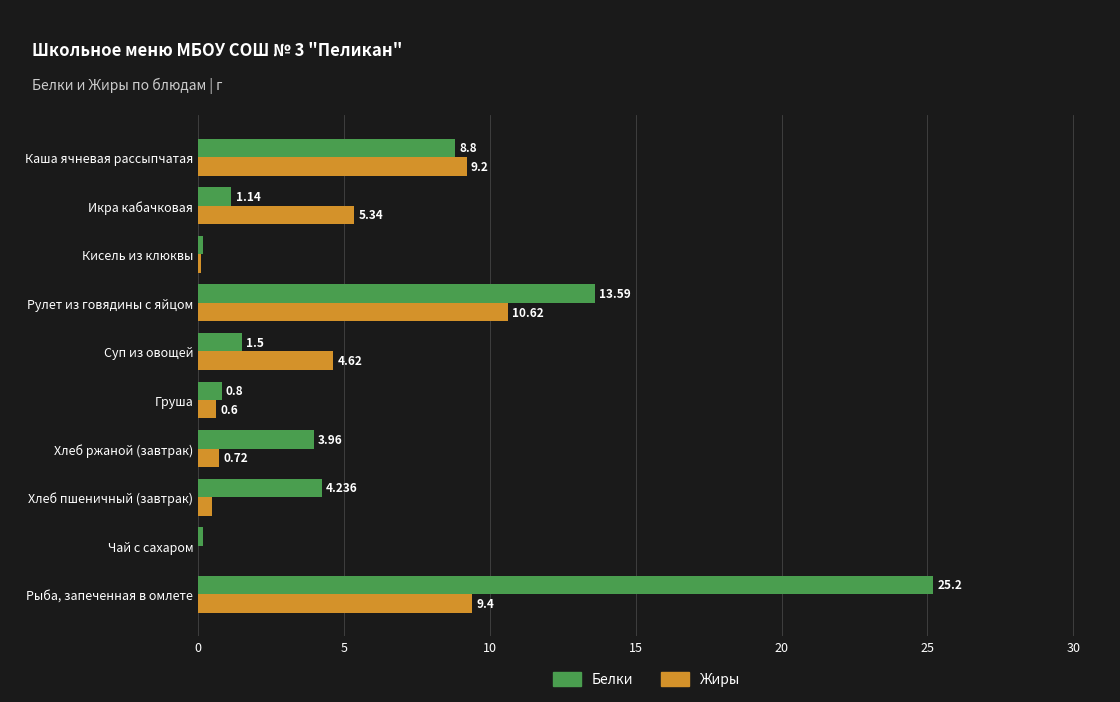

Is the value of Жиры at Чай с сахаром greater than the value of Белки at Хлеб ржаной (завтрак)?

No